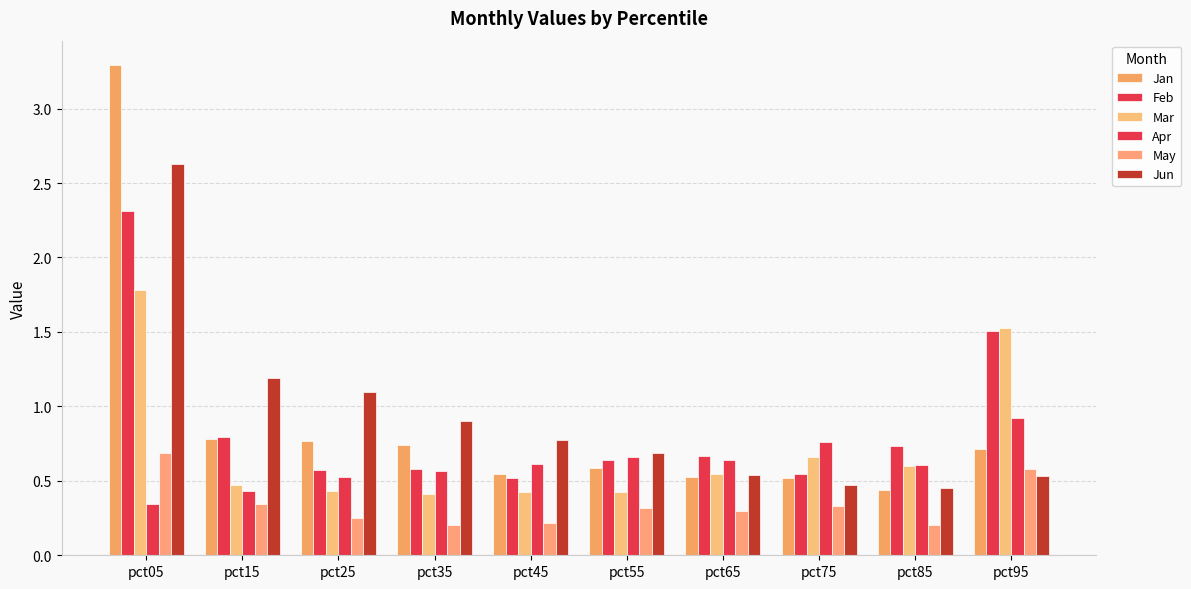

Rank the series at pct45 from lowest to highest value.

May, Mar, Feb, Jan, Apr, Jun